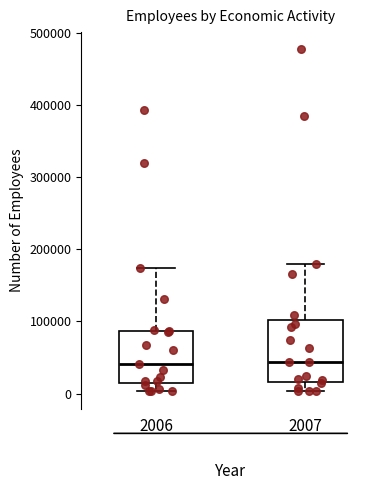

Where does the upper whisker of the box at x = 2007 end on the y-axis? The values are not printed on the chart, so give them approximately, as read against the axis.

180000